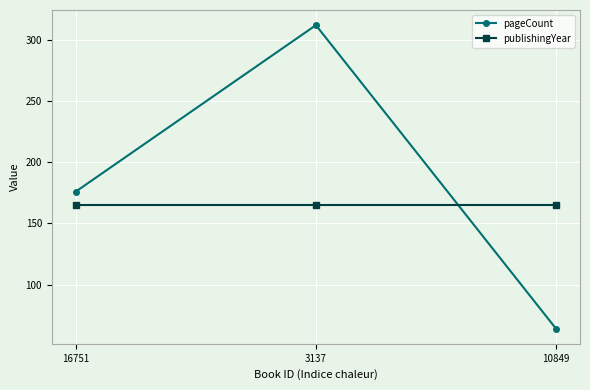

List the labels in order of pageCount value, largest first.

3137, 16751, 10849